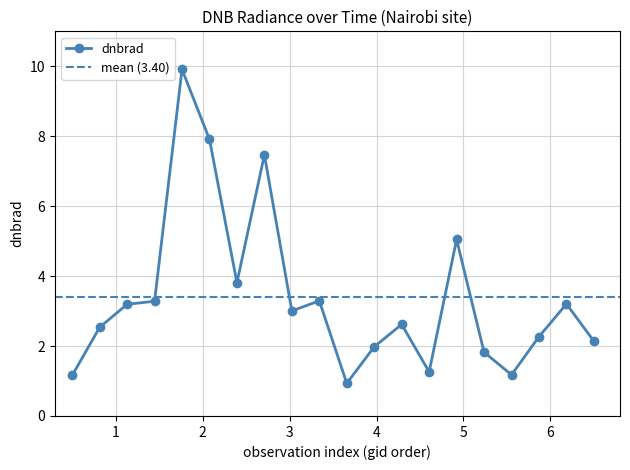

Is this an area chart (filled region under the line)?

No